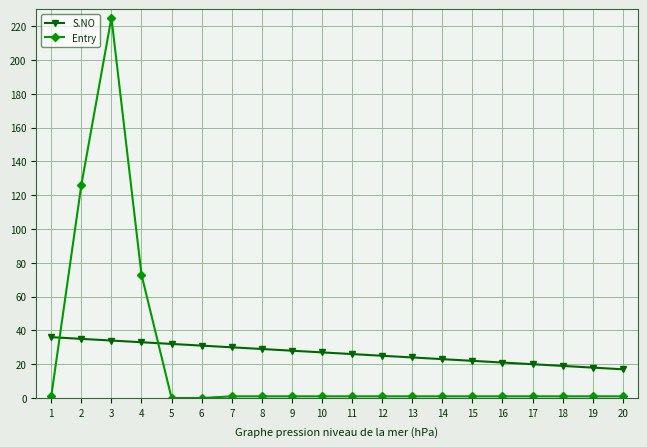

Reading left to right, extract all data points from this chart.

S.NO: 1=36	2=35	3=34	4=33	5=32	6=31	7=30	8=29	9=28	10=27	11=26	12=25	13=24	14=23	15=22	16=21	17=20	18=19	19=18	20=17
Entry: 1=1	2=126	3=225	4=73	5=0	6=0	7=1	8=1	9=1	10=1	11=1	12=1	13=1	14=1	15=1	16=1	17=1	18=1	19=1	20=1